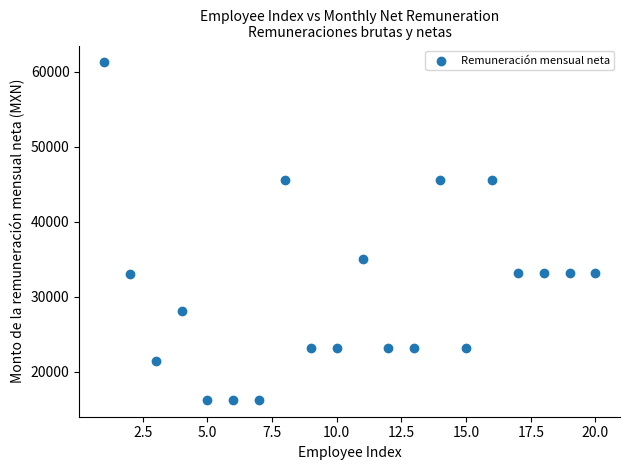

What Y value in the scatter plot is closest to 38717?

34968